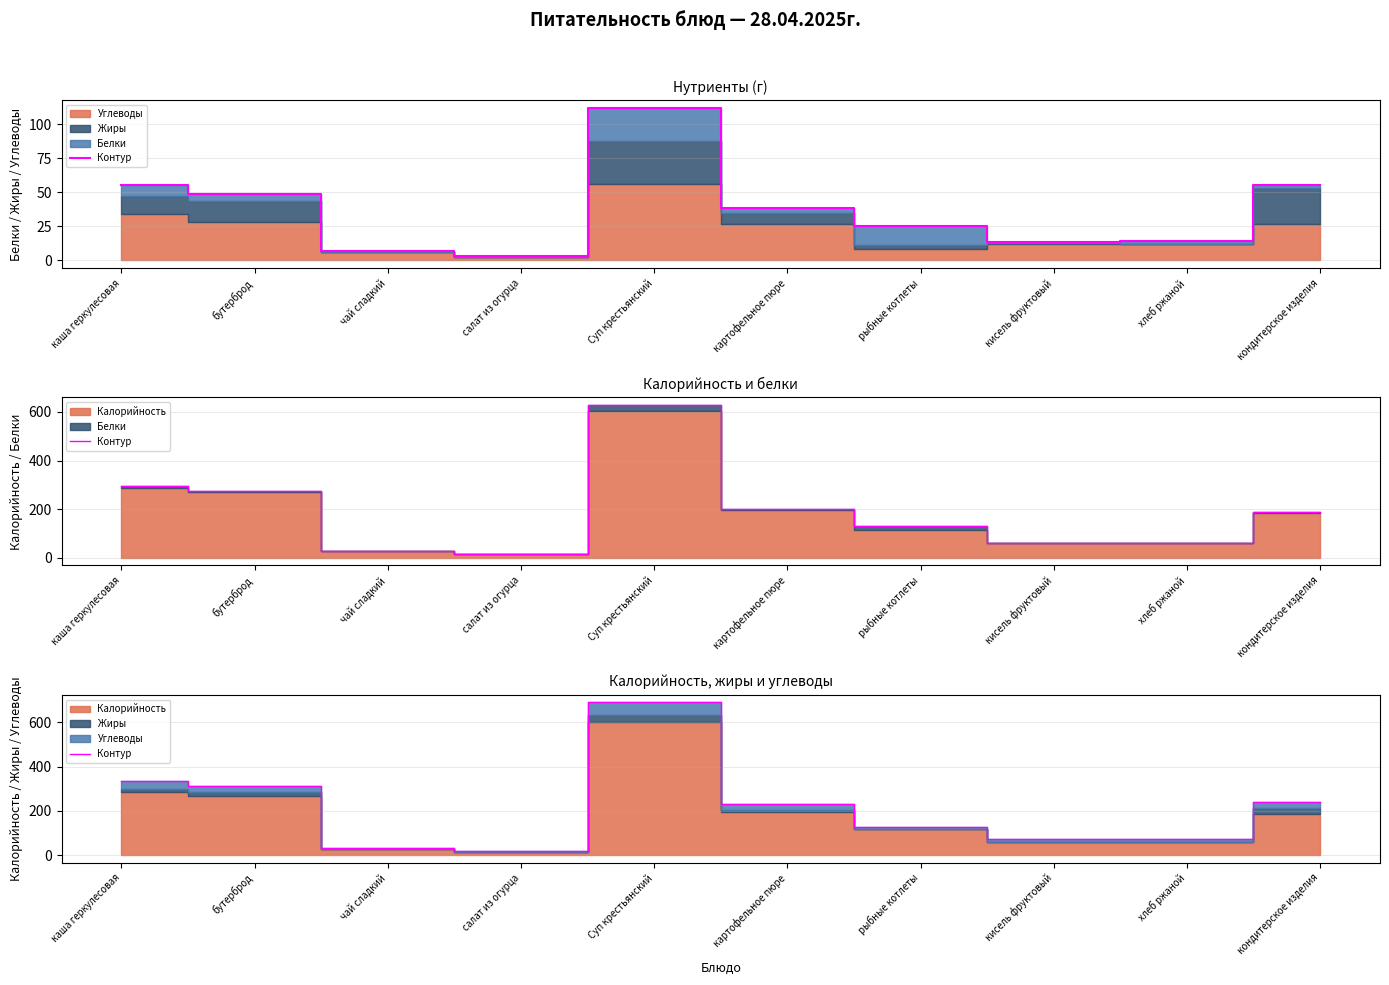

Which label corresponds to the smallest value in the chart?

салат из огурца